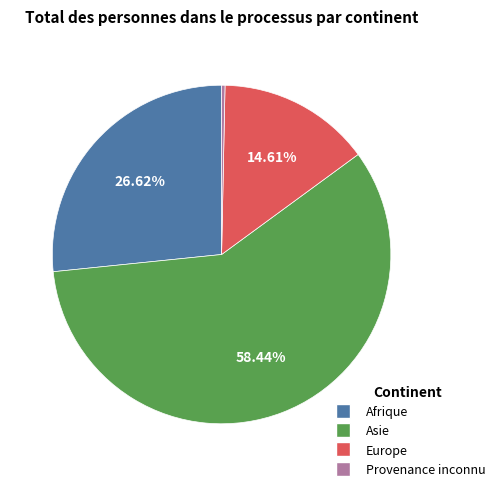

Which category has the smallest portion of the pie?

Provenance inconnu